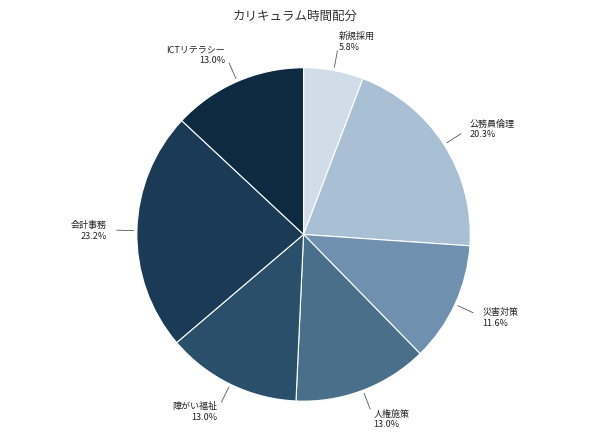

To the nearest percent, what is the average slice percentage?

14%